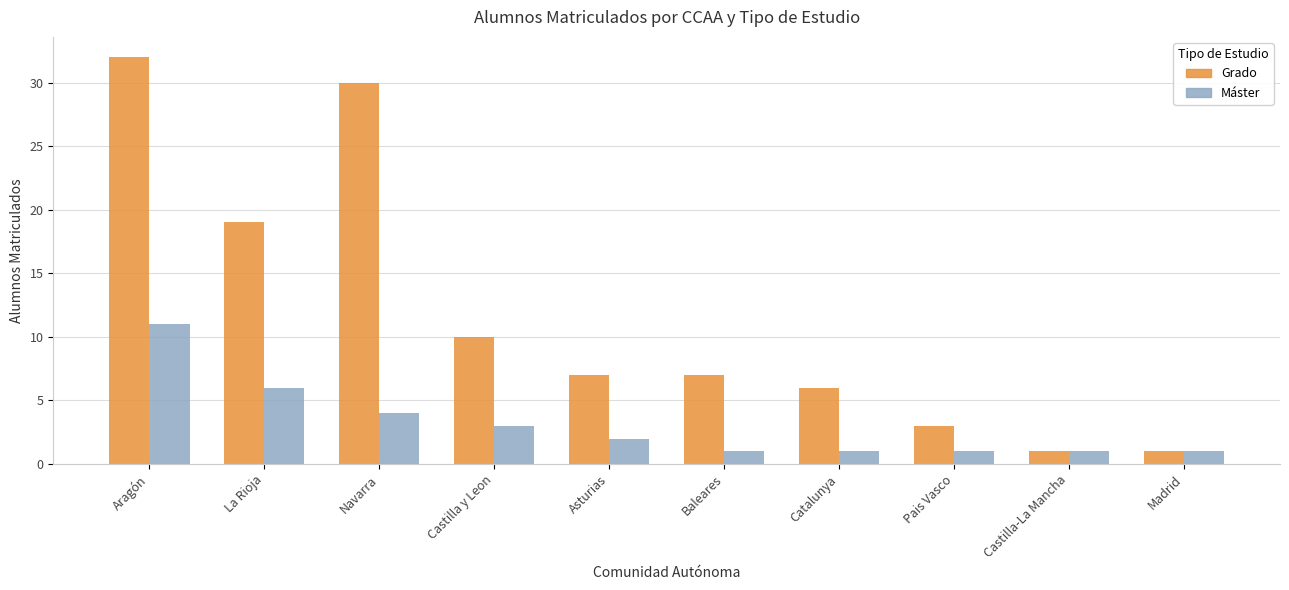

Is it true that Máster equals 1 at Madrid?

True